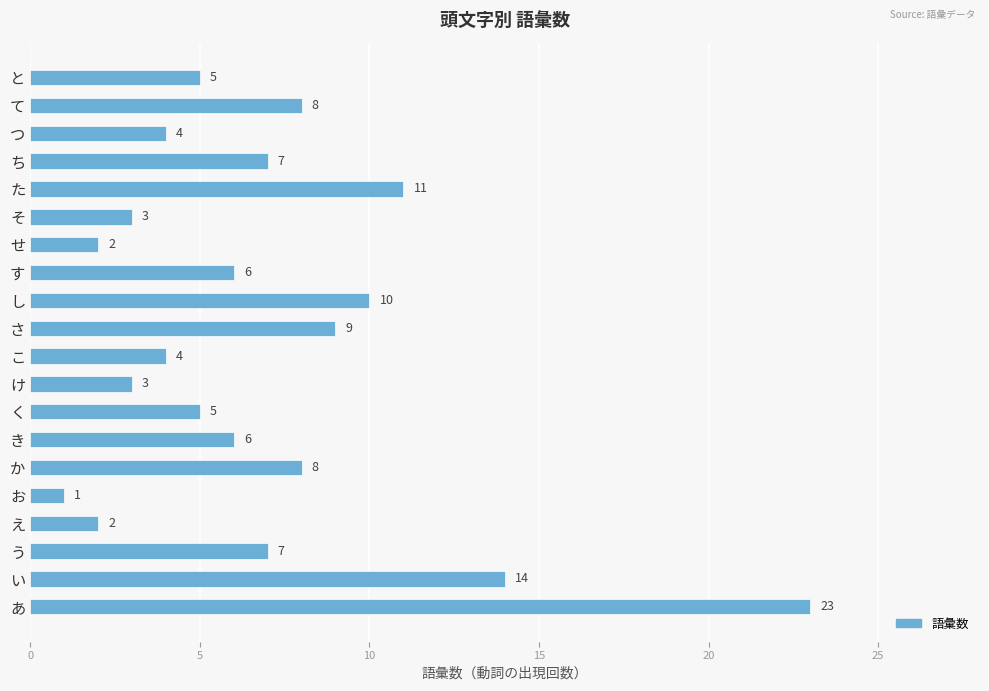

What is the sum of the values at え and け?

5